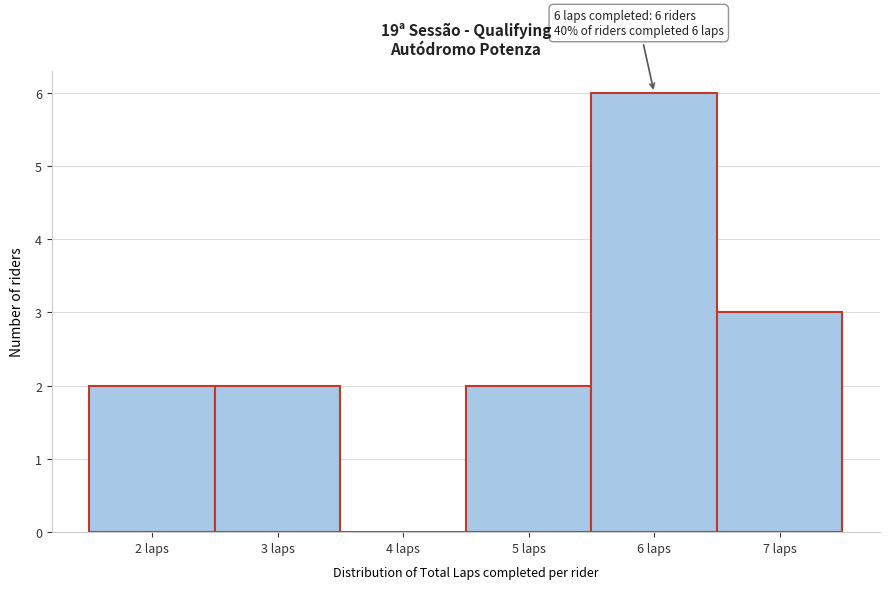

Which range on the x-axis has the tallest bar?

5.5 to 6.5